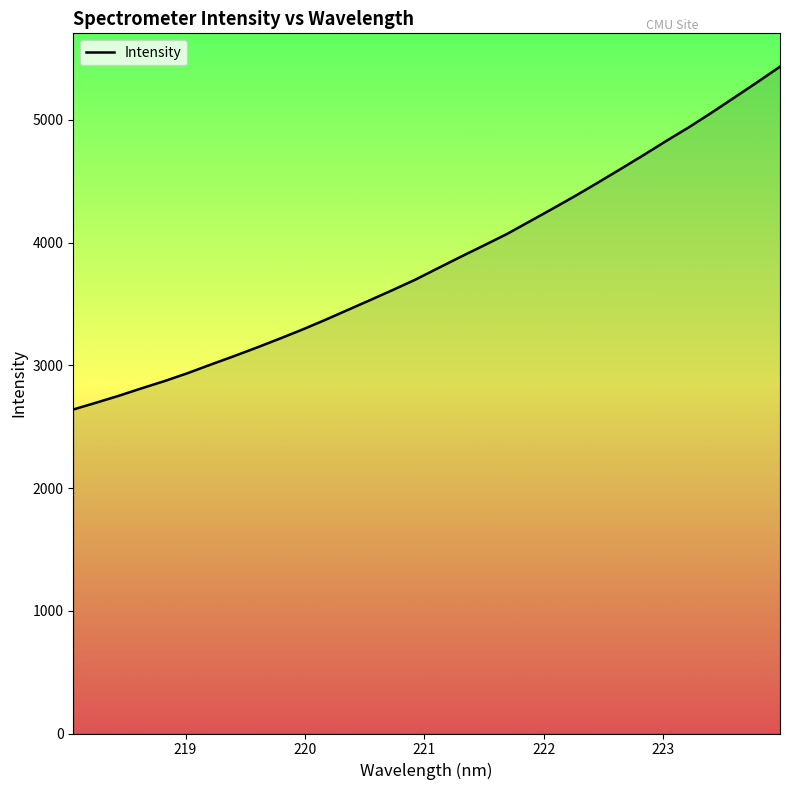

What is the minimum value shown in the chart?

2640.0